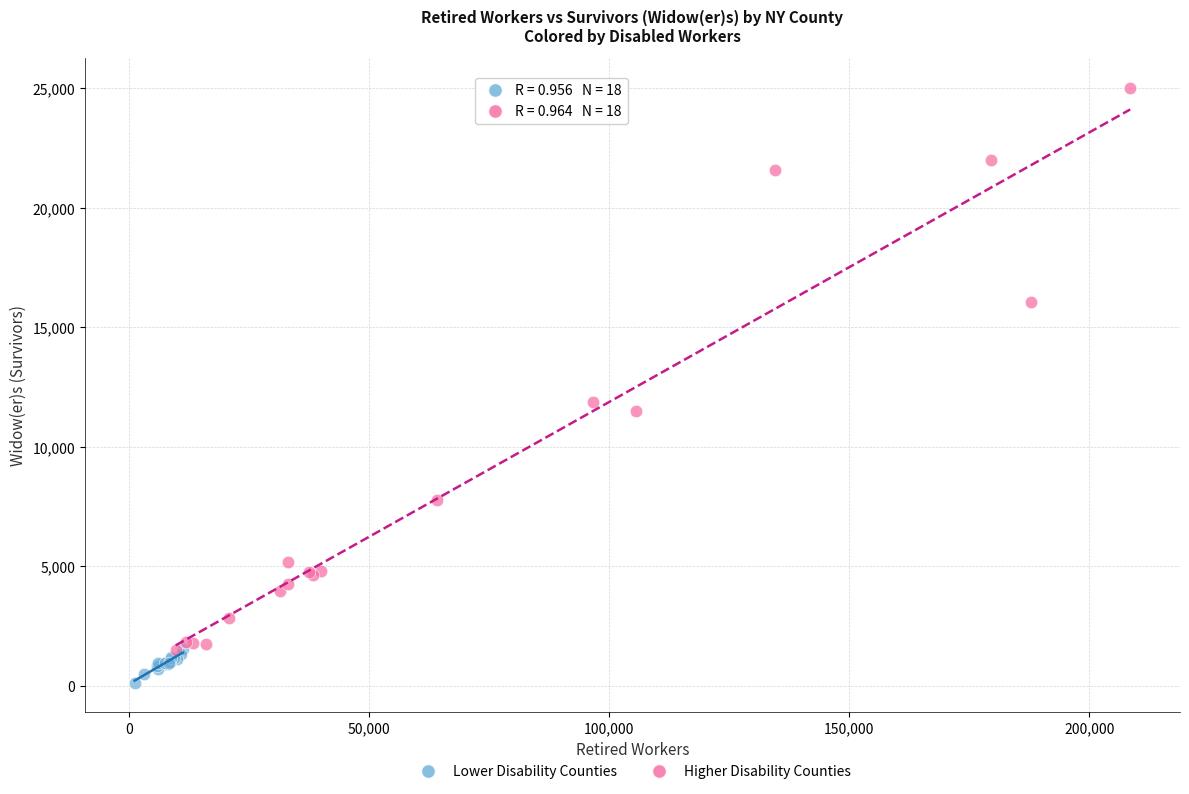

Which series has the largest Y range (max minus min)?

Higher Disability Counties